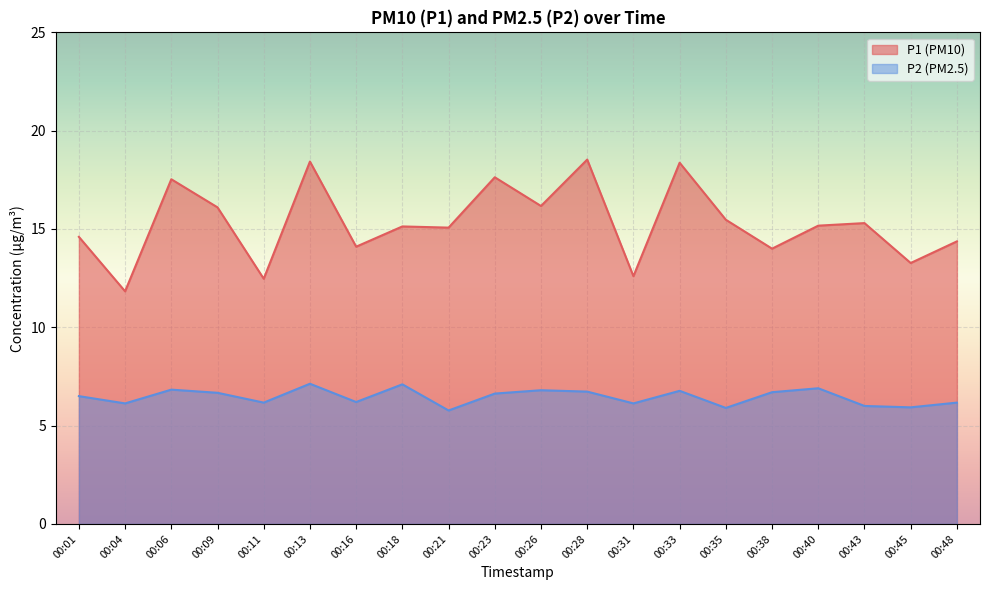

Is the value of P1 at 00:40 greater than the value of P2 at 00:33?

Yes